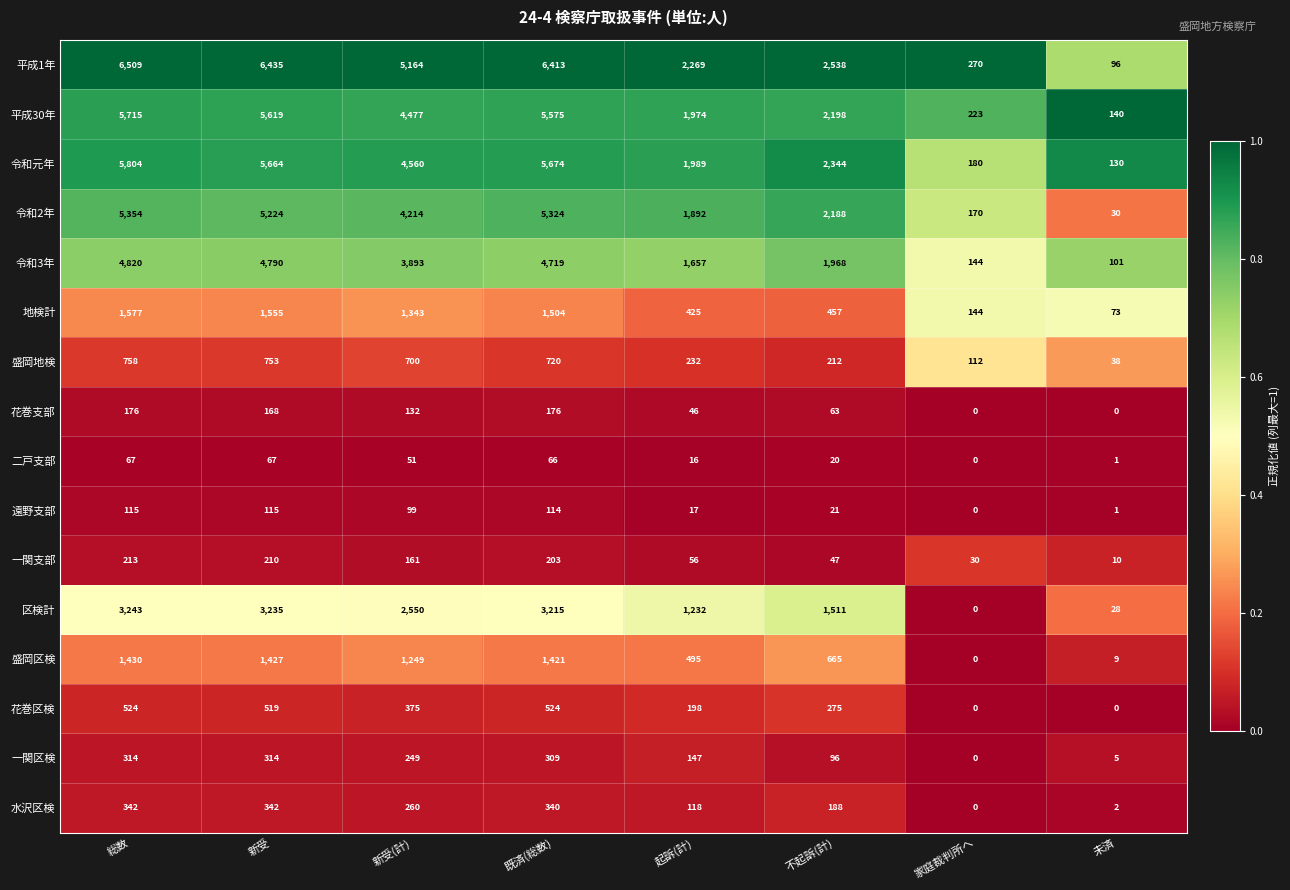

Which series has the largest range (max minus min)?

平成1年